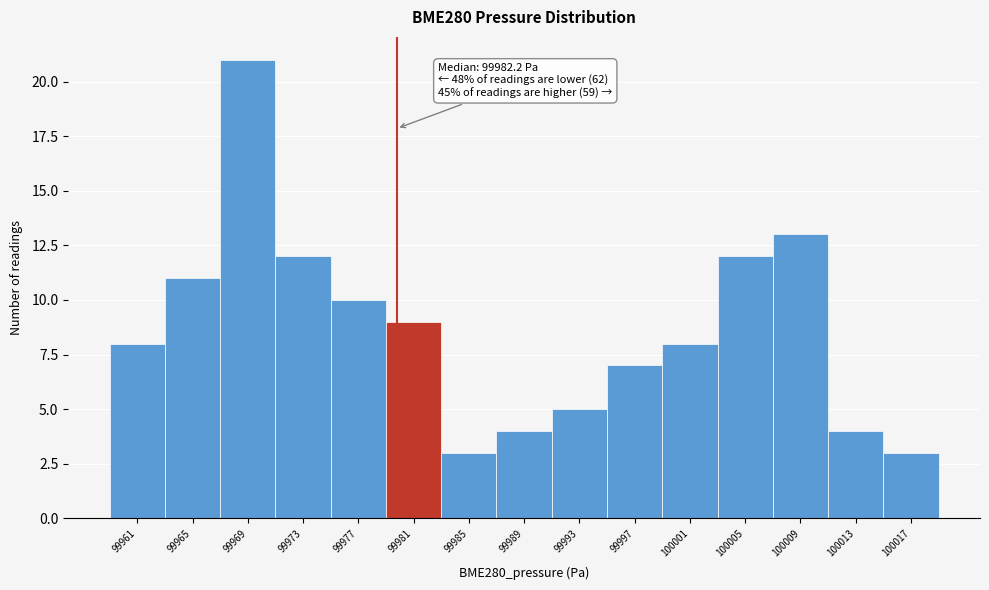

Reading left to right, what are all the values shown in this chart?

8	11	21	12	10	9	3	4	5	7	8	12	13	4	3